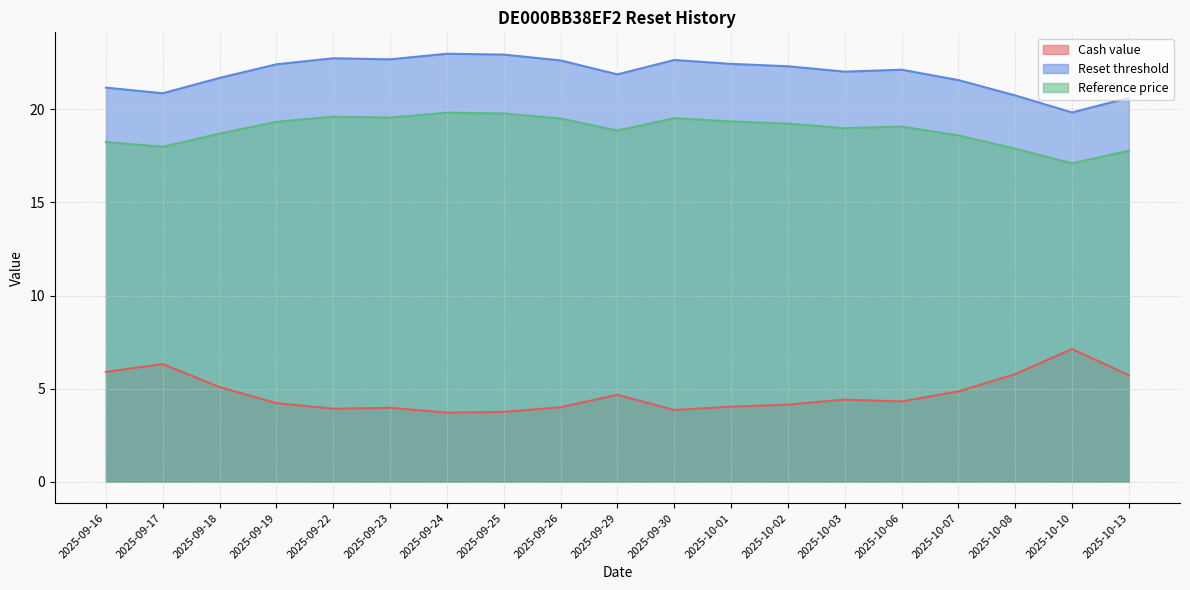

What is the greatest value displayed?

23.0